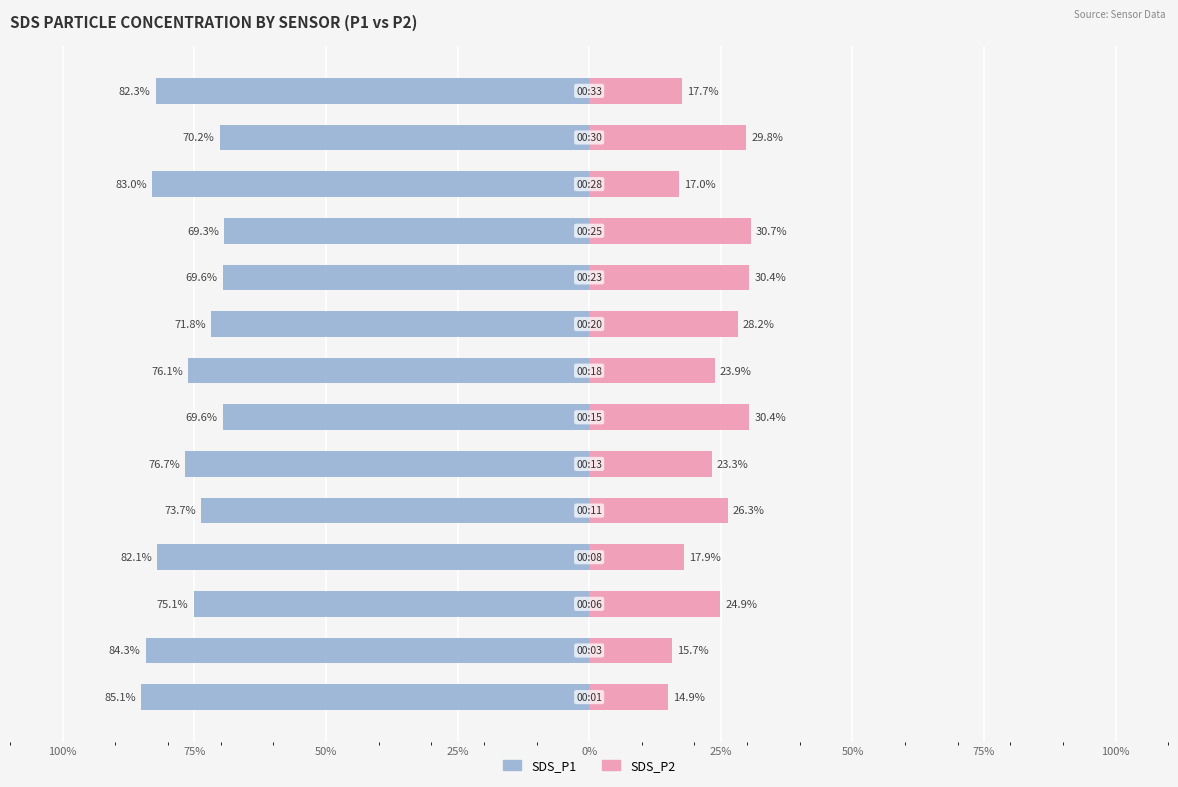

Between 25% and 12, which series saw the biggest shift?

SDS_P2